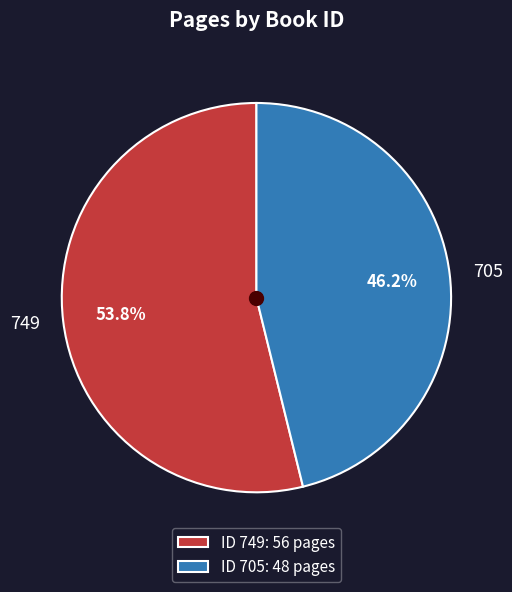

What is the majority slice?

749